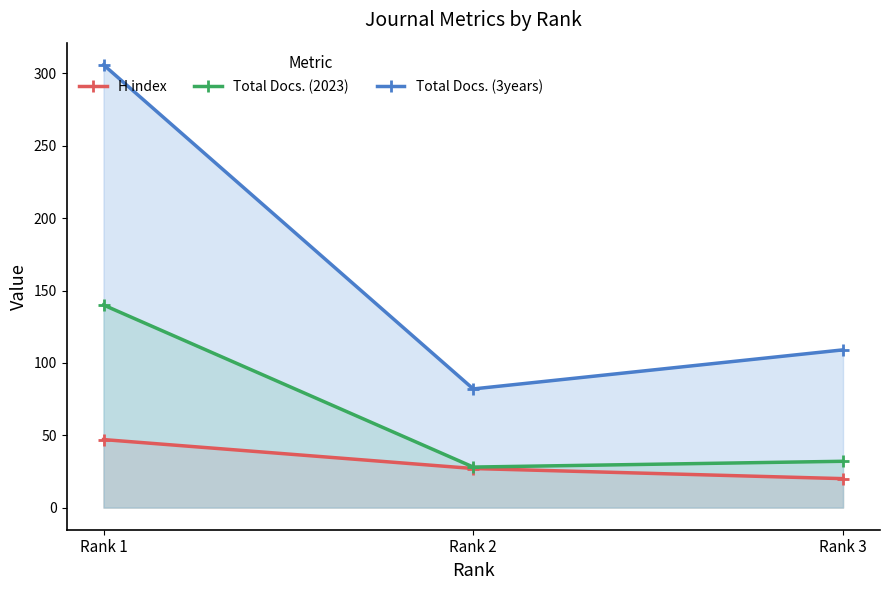

Does the chart have visible grid lines?

No